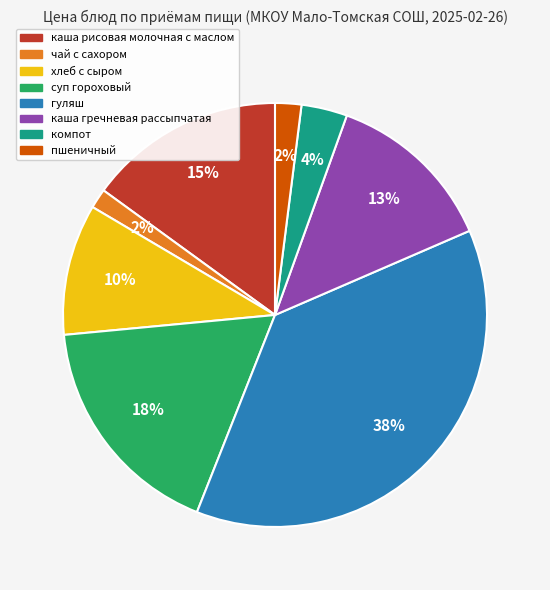

What percentage is the каша рисовая молочная с маслом slice, to the nearest percent?

15%